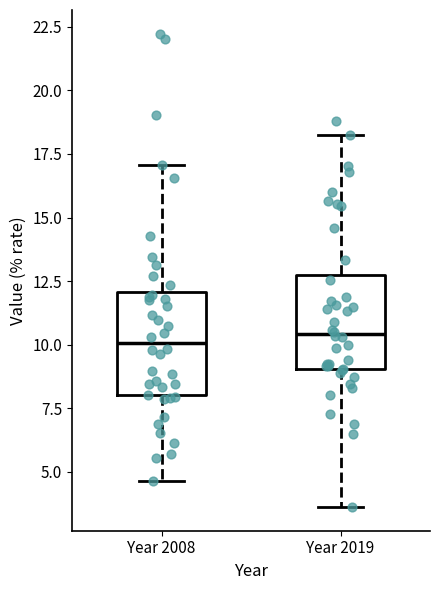

Where is the lower edge of the box for Year 2008 on the y-axis? The values are not printed on the chart, so give them approximately, as read against the axis.

8.0